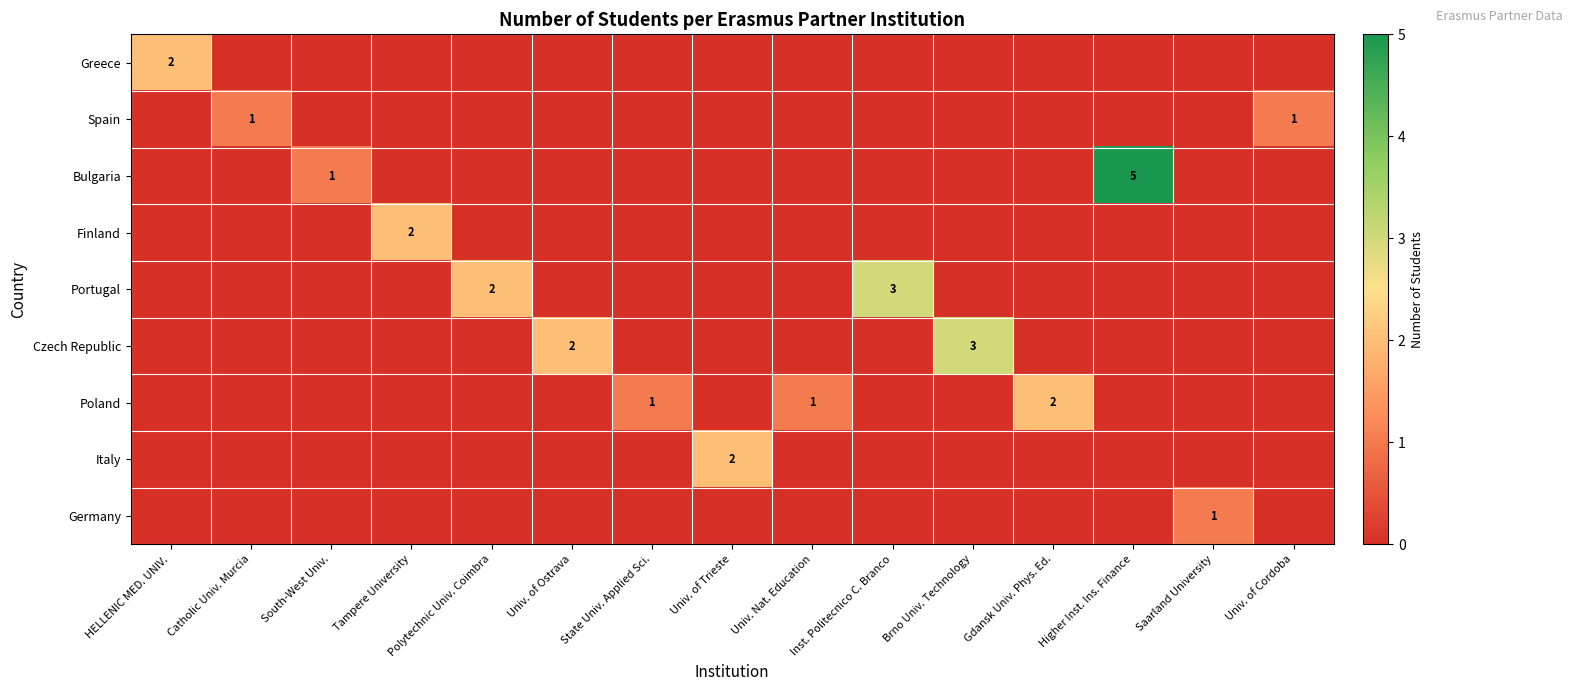

The value of Czech Republic at Brno Univ. Technology is 3. True or false?

True